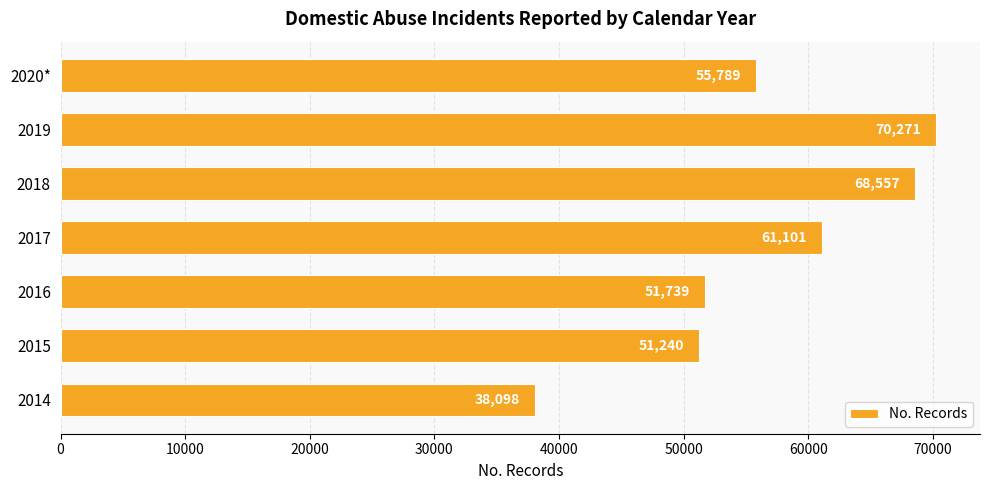

What is the change in value from 2017 to 2019?

+9170